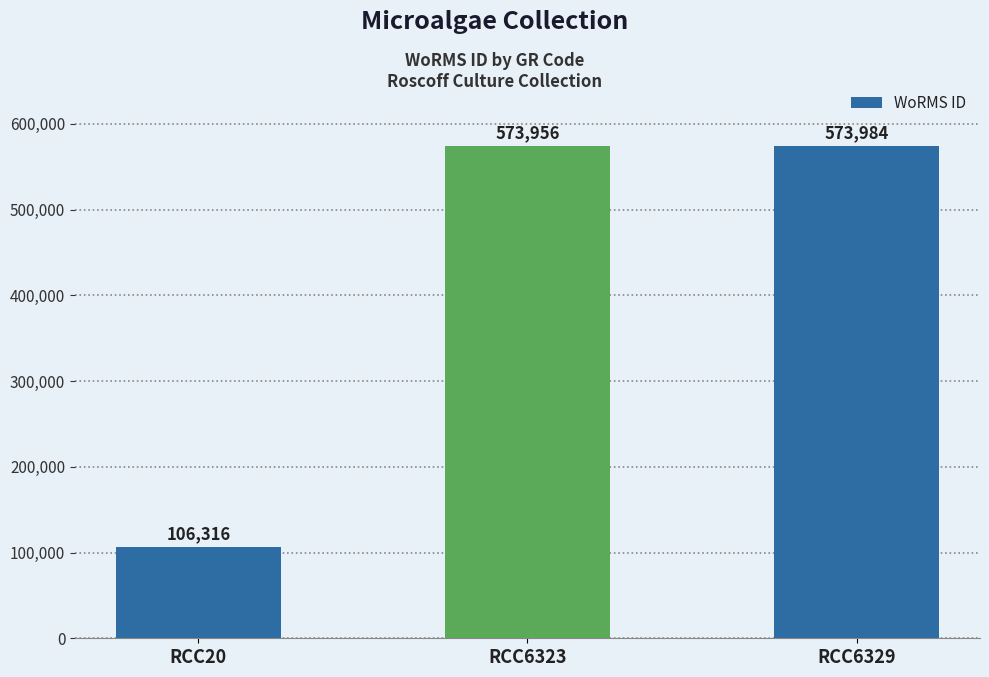

Is it true that the value at RCC20 is 173409?

False